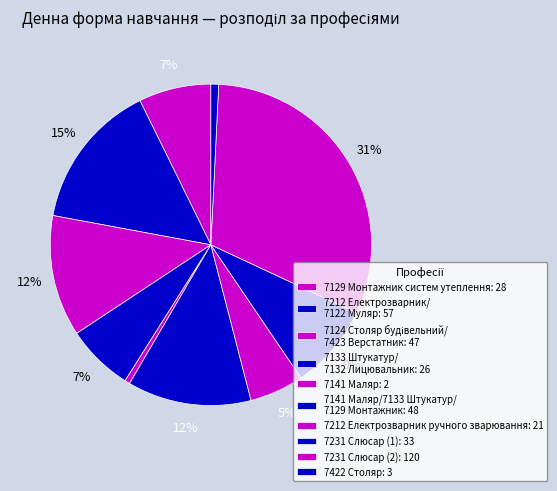

How many segments does this pie chart have?

10